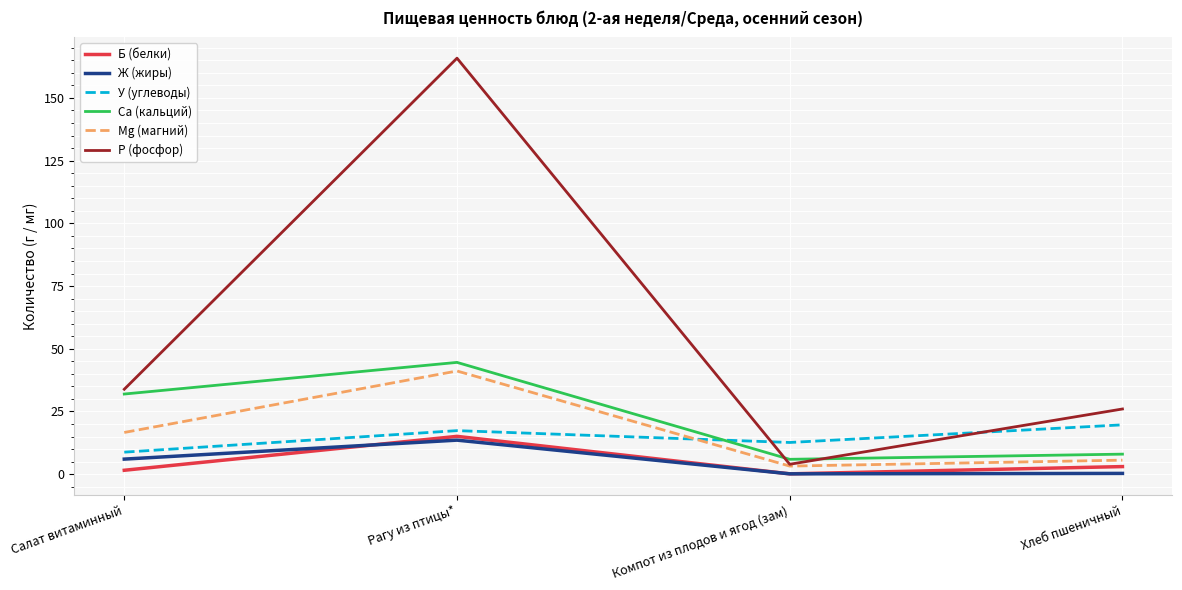

At which category does У (углеводы) reach its first local valley?

Компот из плодов и ягод (зам)